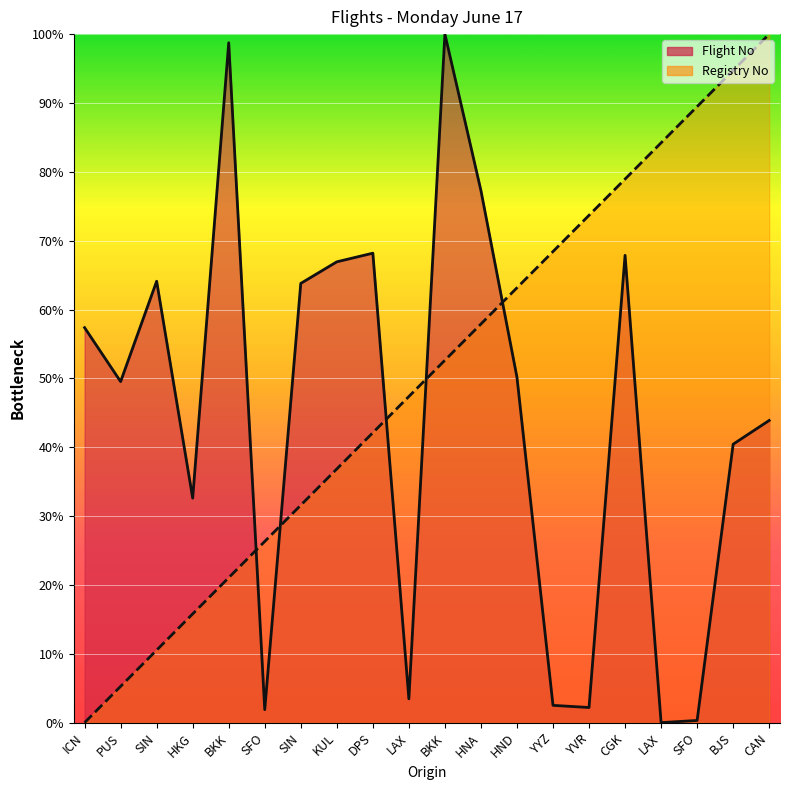

Is the value of Flight No at PUS greater than the value of Registry No at BKK?

Yes